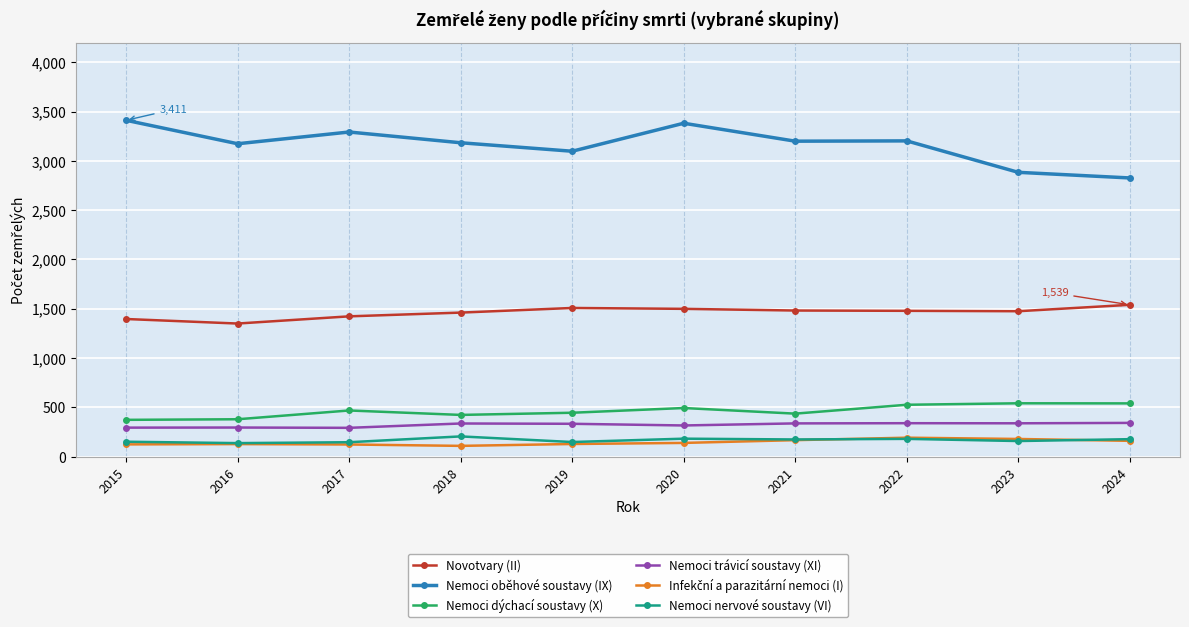

What is the value of the Nemoci nervové soustavy (VI) point at the 8th from the left?

179